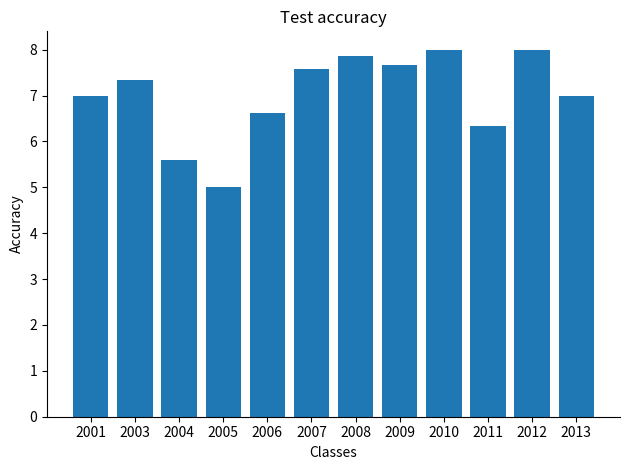

What is the difference between the maximum and minimum values?

3.0